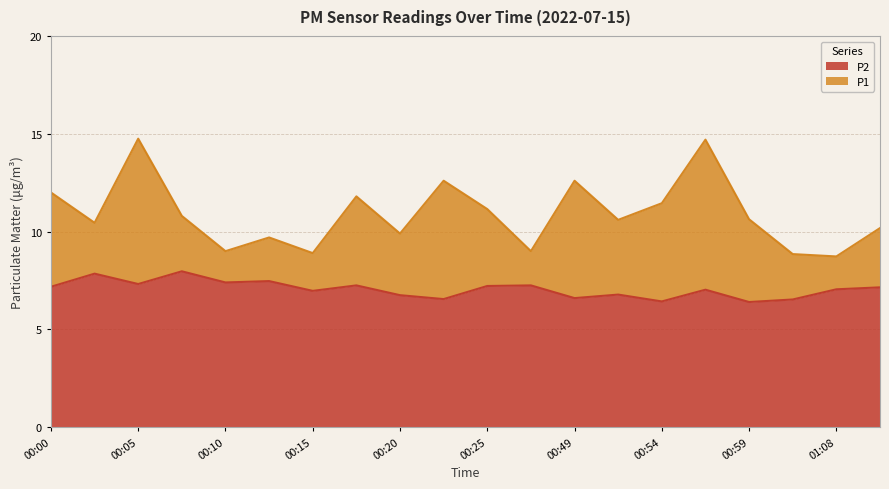

Does the chart display data point markers on the line(s)?

No